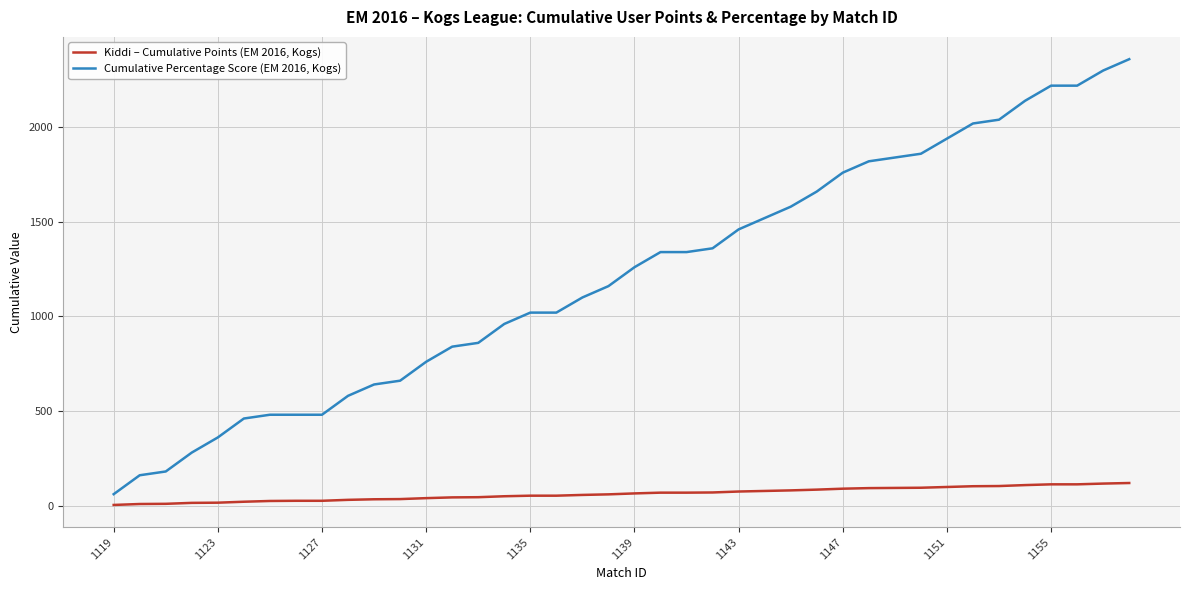

Rank the series by their average value, from highest to lowest.

Cumulative Percentage Score (EM 2016, Kogs), Kiddi – Cumulative Points (EM 2016, Kogs)